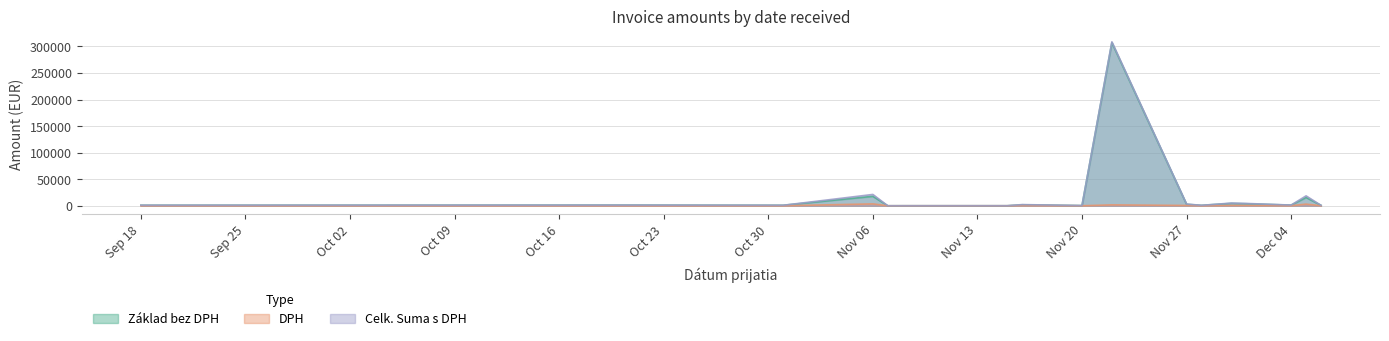

Rank the series at 19 from lowest to highest value.

DPH, Základ bez DPH, Celk. Suma s DPH